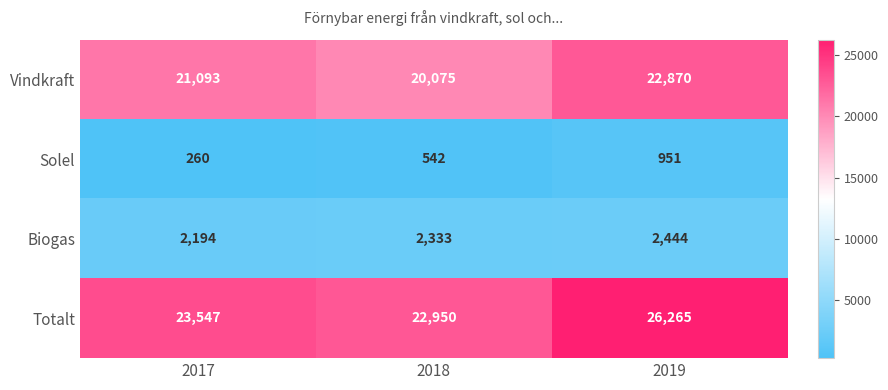

What is the greatest value displayed?

26265